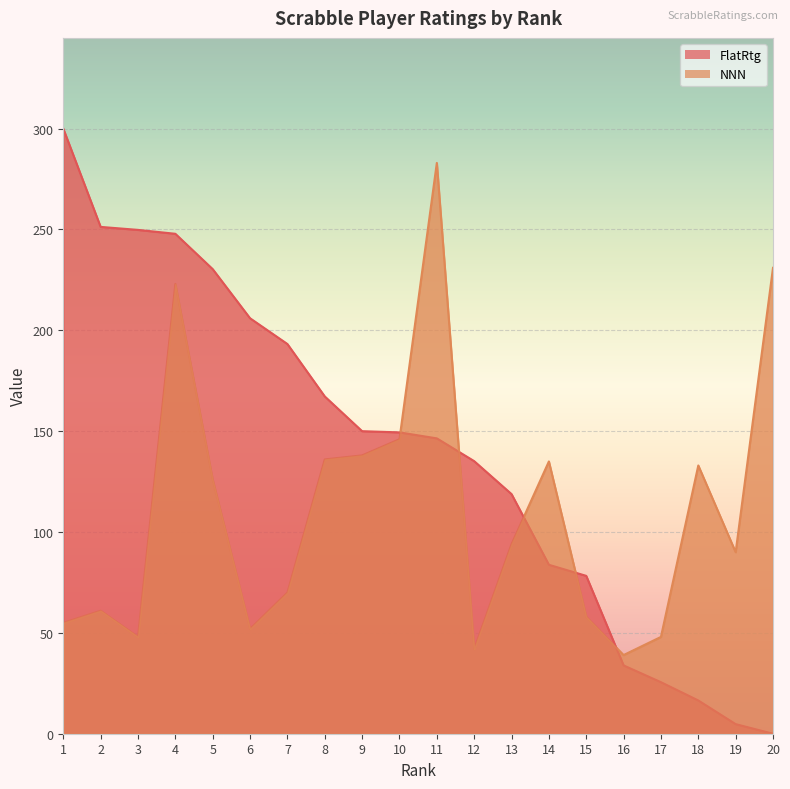

What is the total value across all series at 6?

258.0